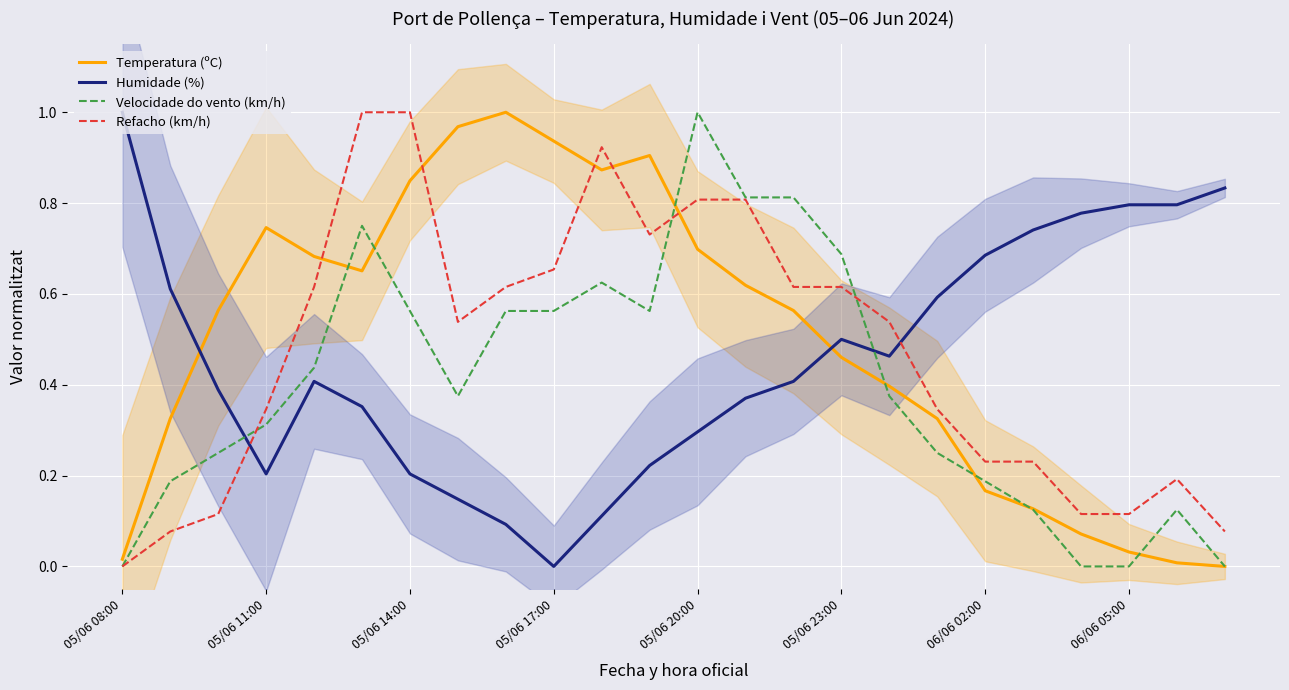

Is it true that Refacho (km/h) equals 0.6 at 14?

True